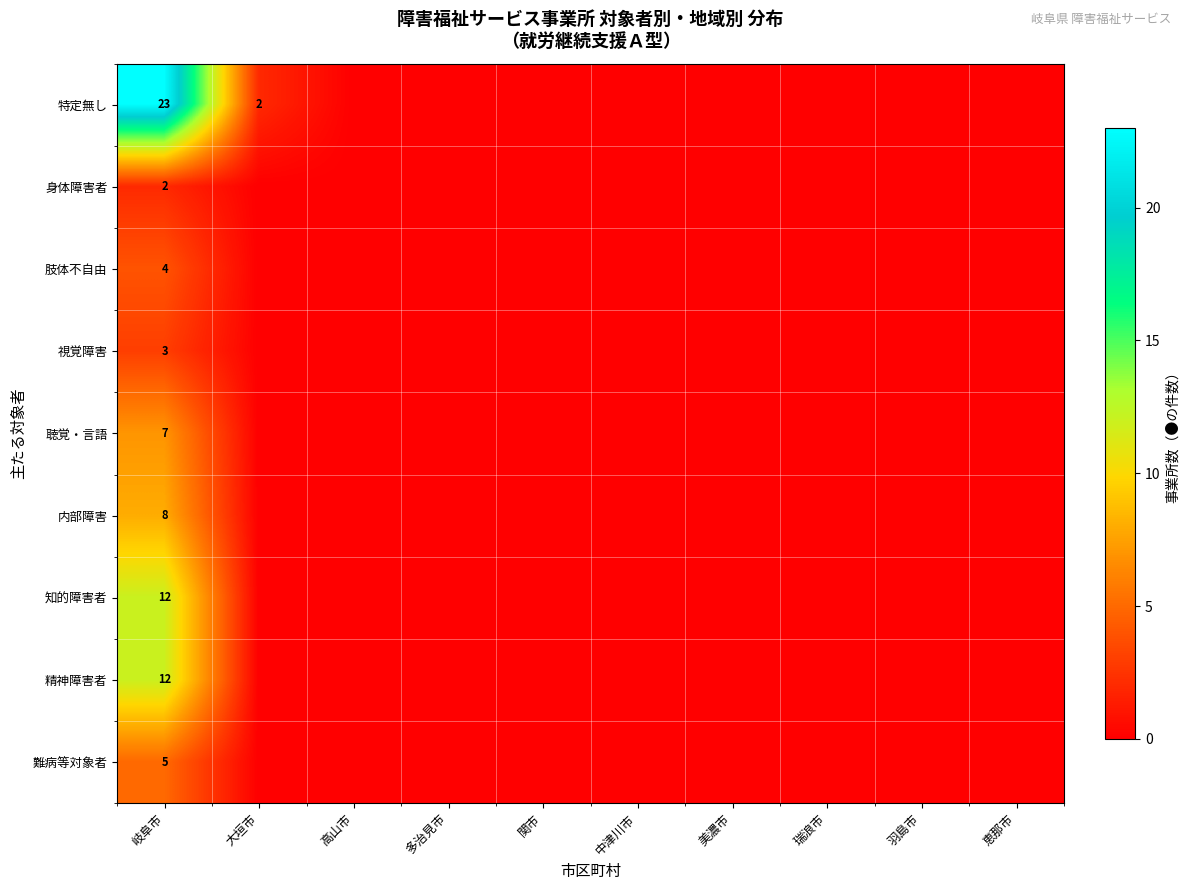

What is the highest value of the 精神障害者 series?

12